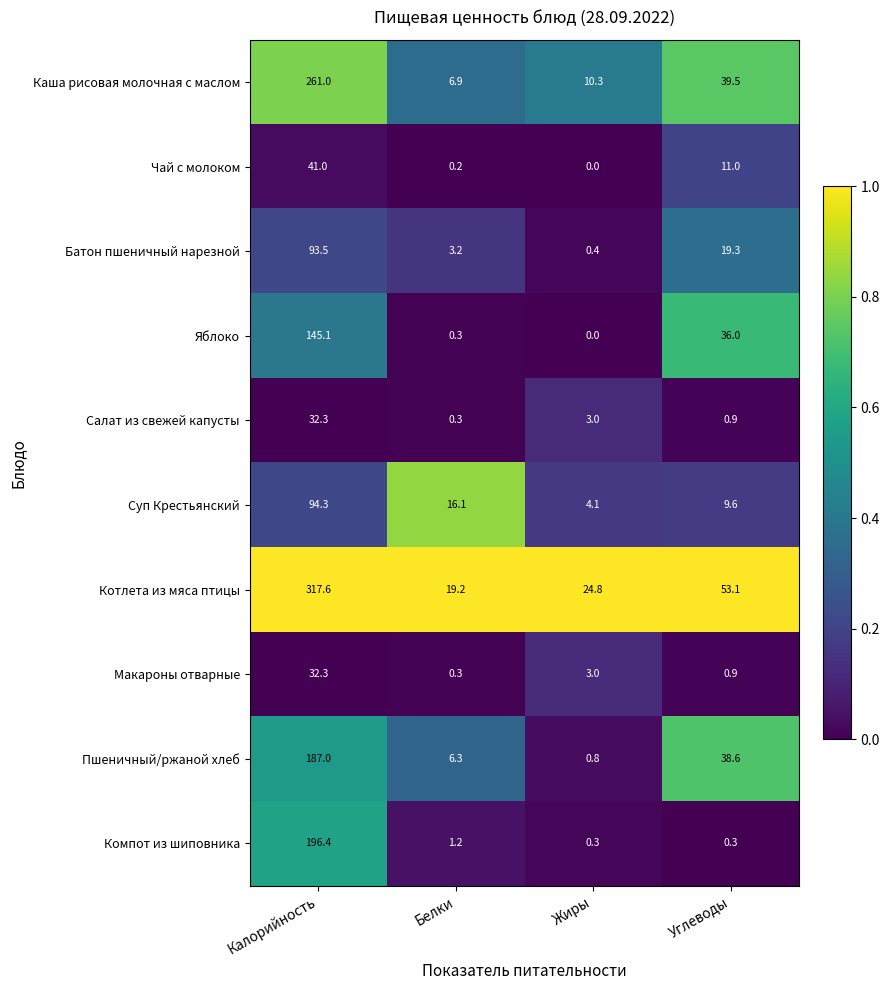

At how many categories does at least one series exceed 0?

4